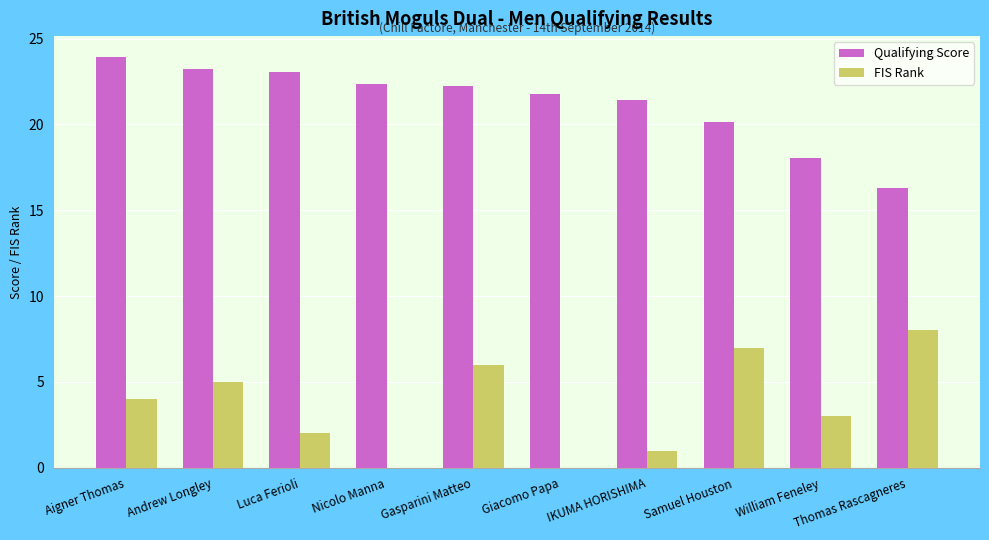

Between Gasparini Matteo and Giacomo Papa, which series saw the biggest shift?

FIS Rank